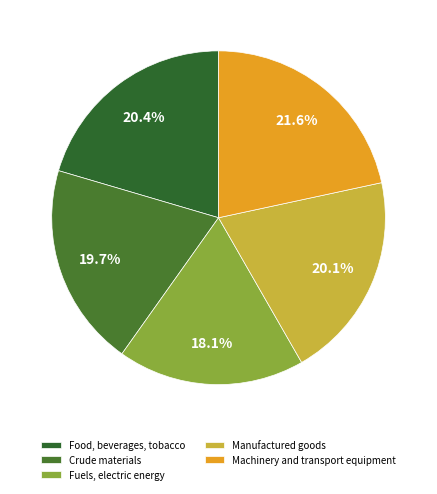

What percentage is NOT represented by Manufactured goods?

79.9%